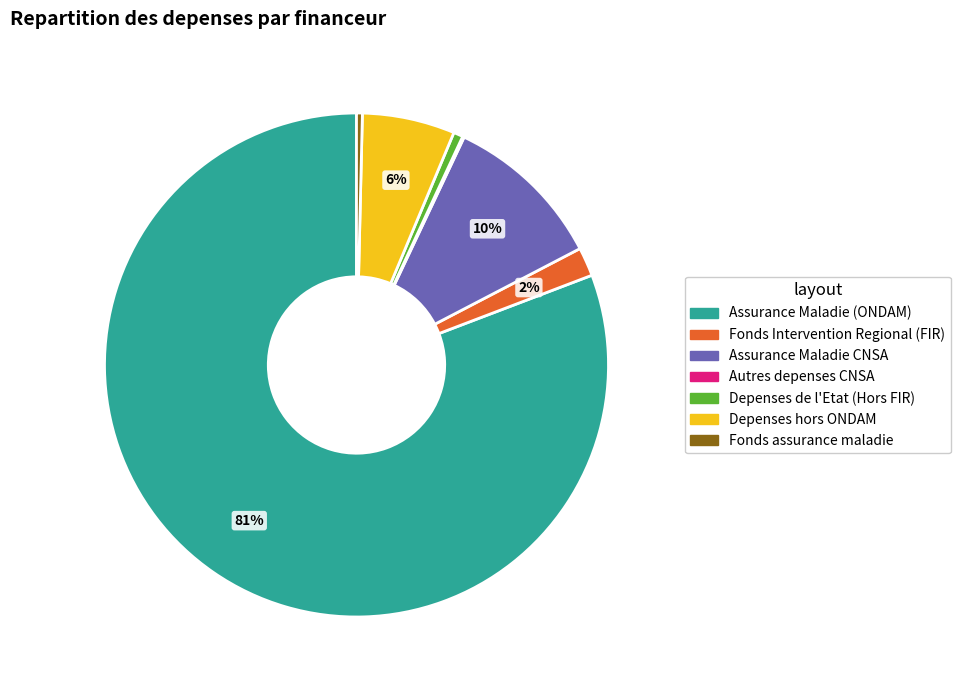

True or false: Fonds Intervention Regional (FIR) accounts for 15% of the total.

False